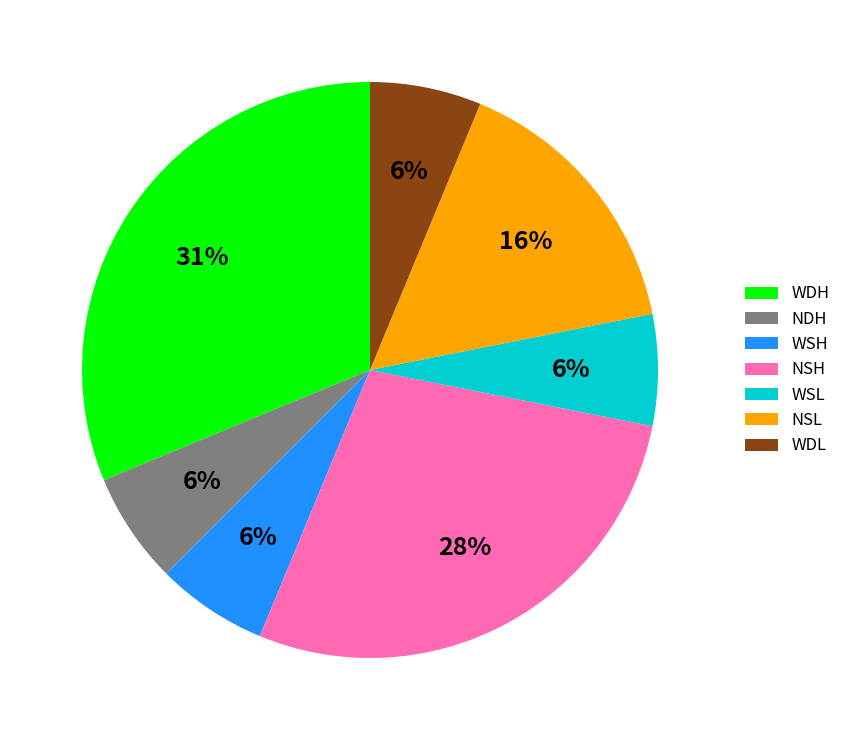

Which slice is the largest?

WDH